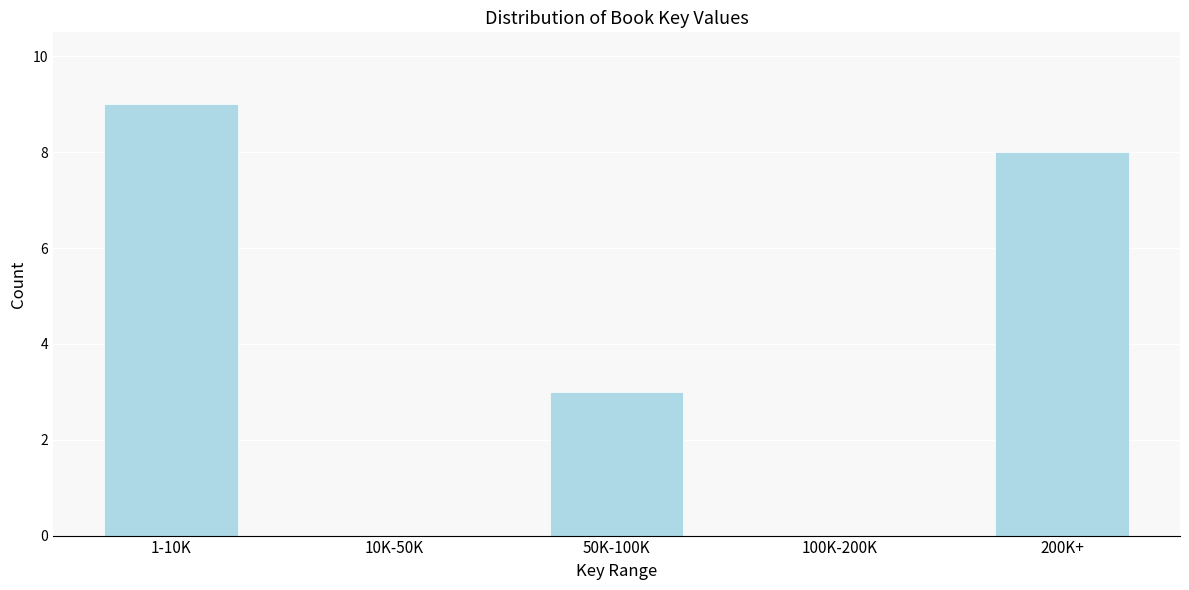

Reading right to left, transcribe all the data shown in this chart.

200K+=8	100K-200K=0	50K-100K=3	10K-50K=0	1-10K=9